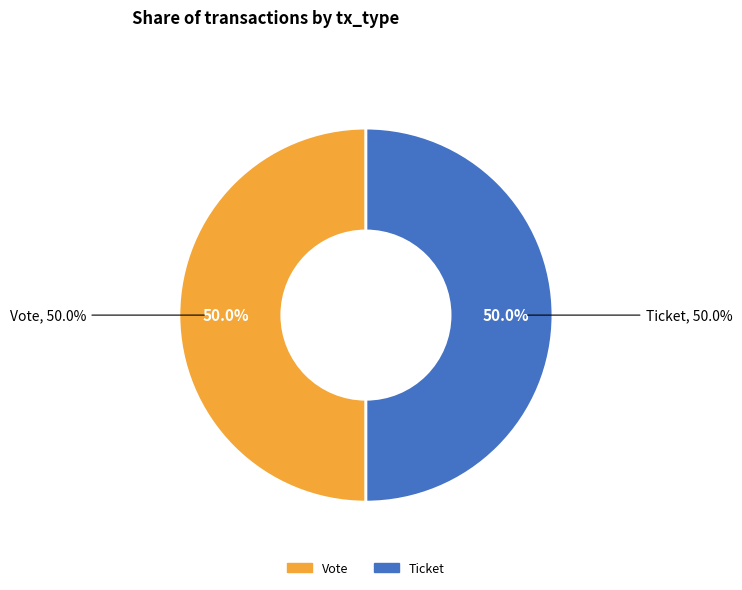

Which category has the biggest portion of the pie?

Vote (io_index=1)